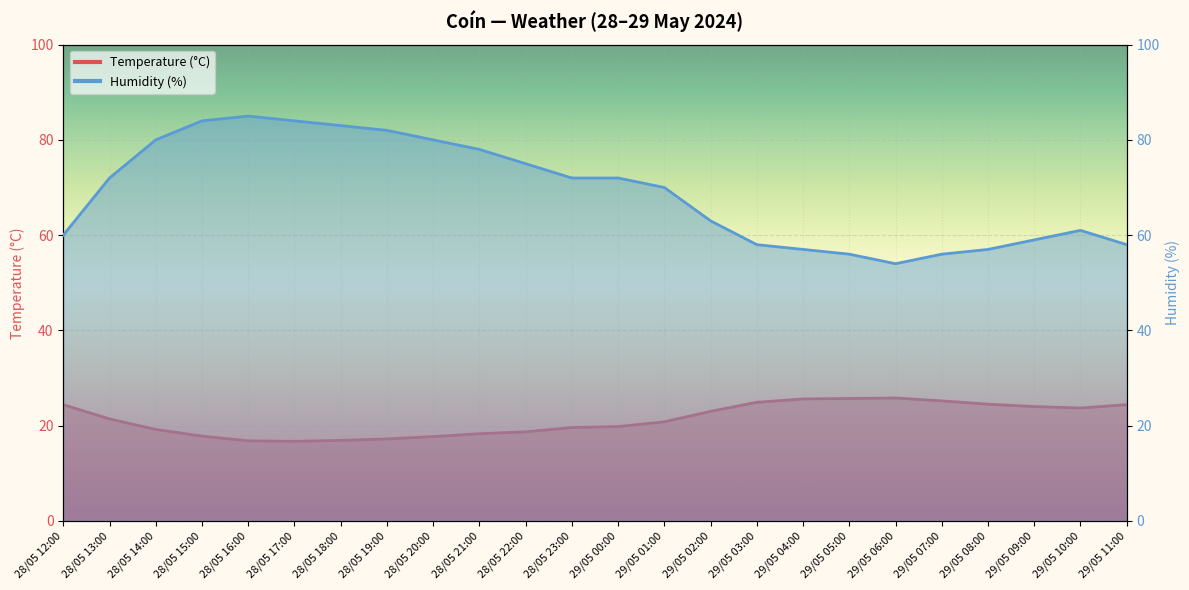

What is the difference between the Humidity (%) values at 29/05 05:00 and 29/05 09:00?

3.0